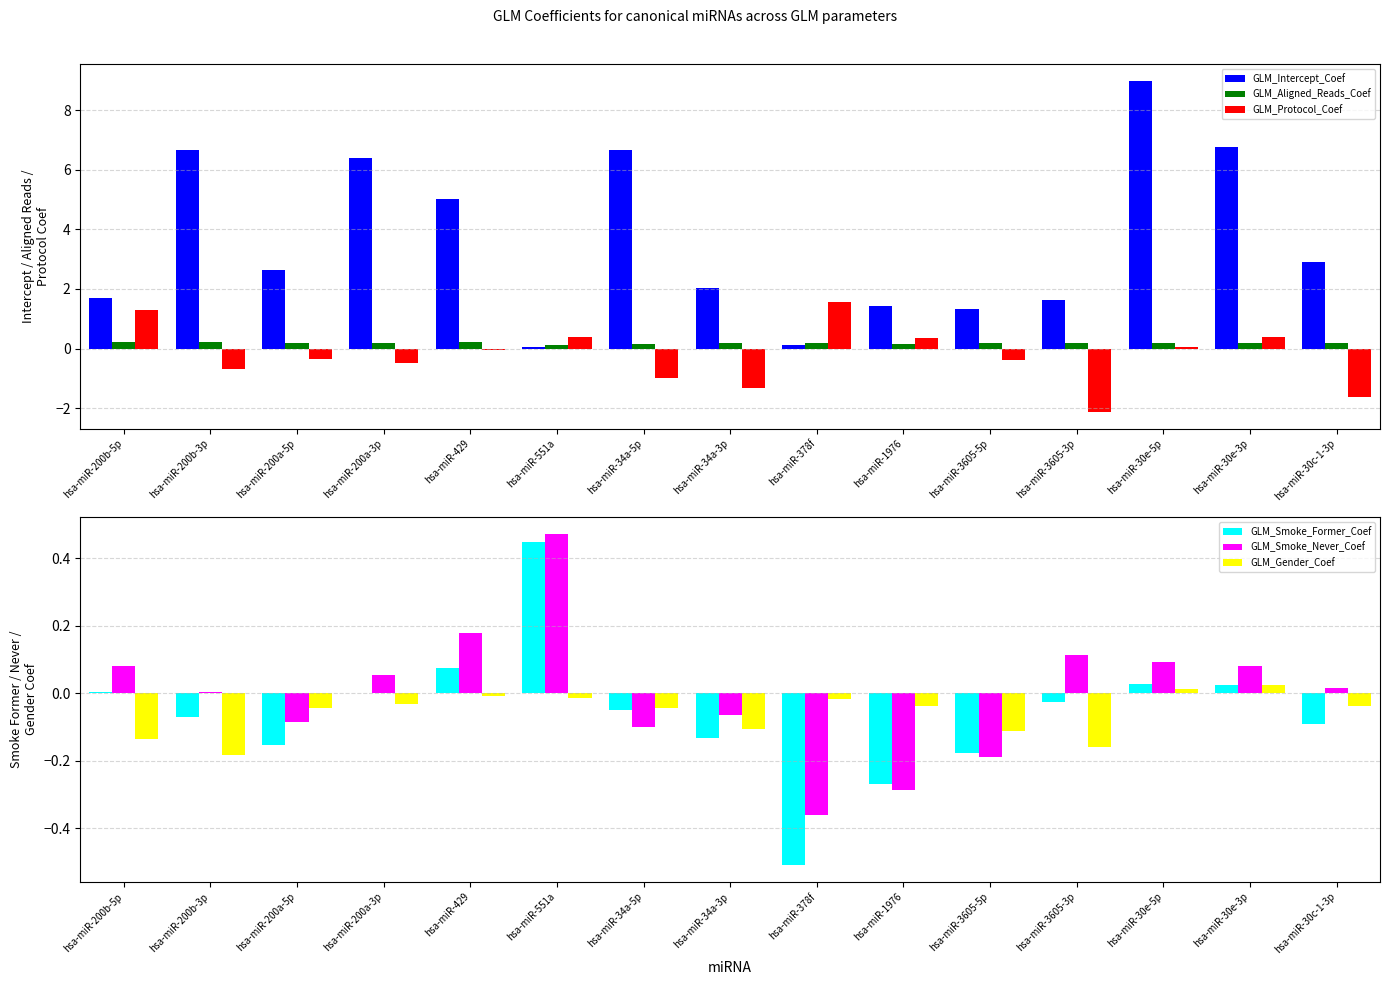

How many negative values does the GLM_Smoke_Never_Coef series have?

6